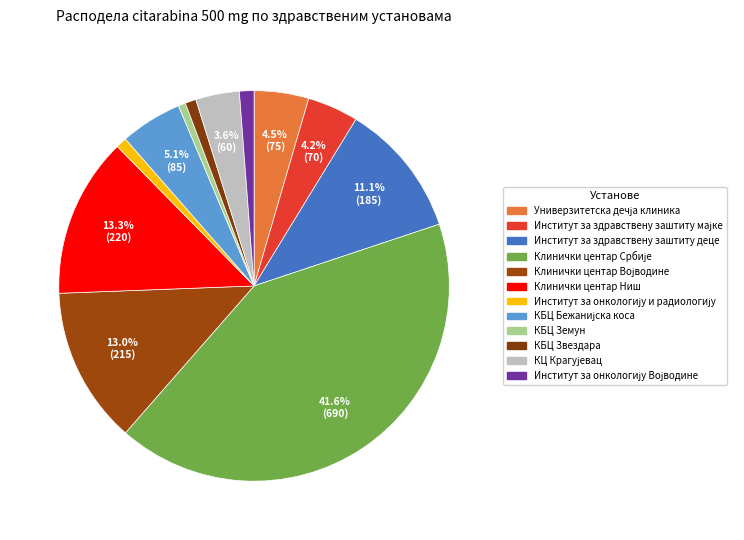

Combined, do Институт за онкологију и радиологију and Клинички центар Војводине account for over 50%?

No